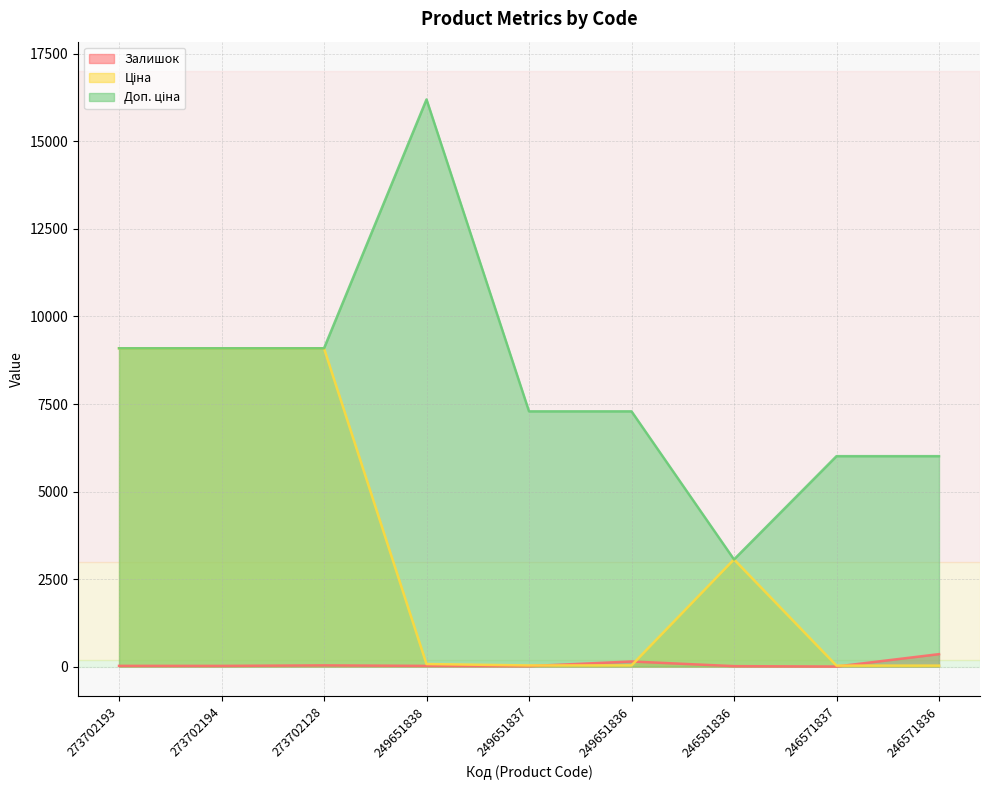

Where does the Доп. ціна series first go above 7290?

273702193